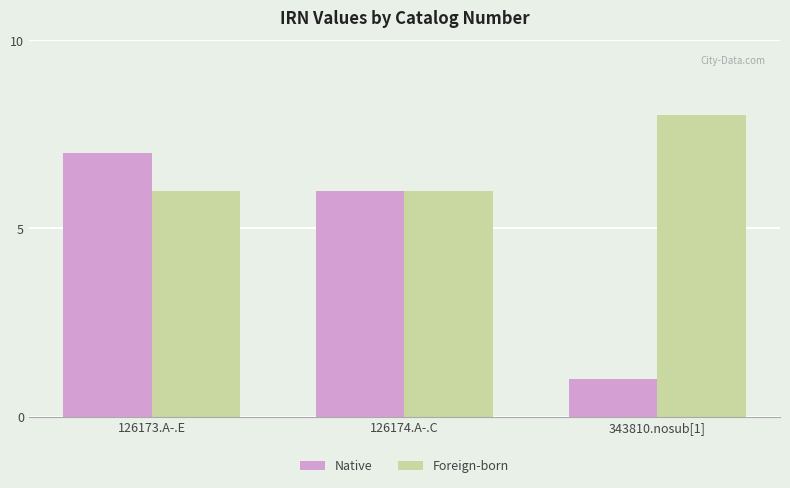

How many data points does each series have?

3